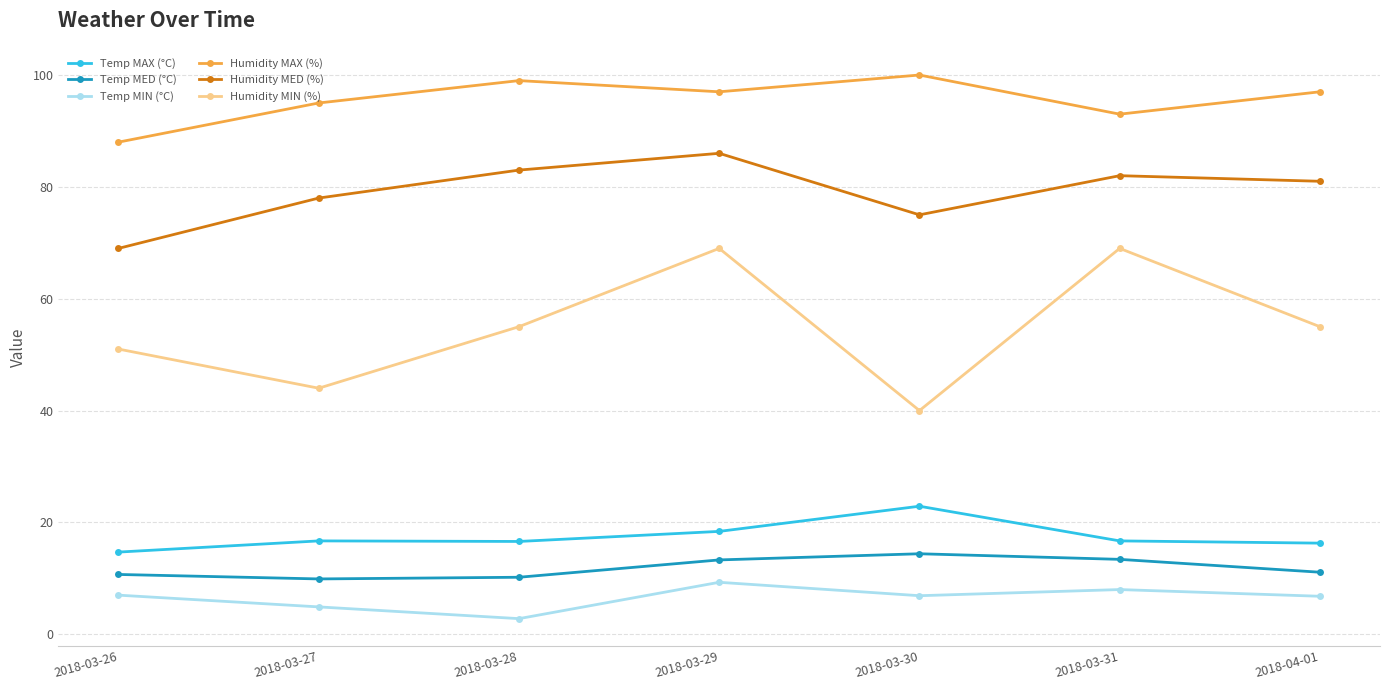

What are all the series names shown in the legend?

Temp MAX (°C), Temp MED (°C), Temp MIN (°C), Humidity MAX (%), Humidity MED (%), Humidity MIN (%)